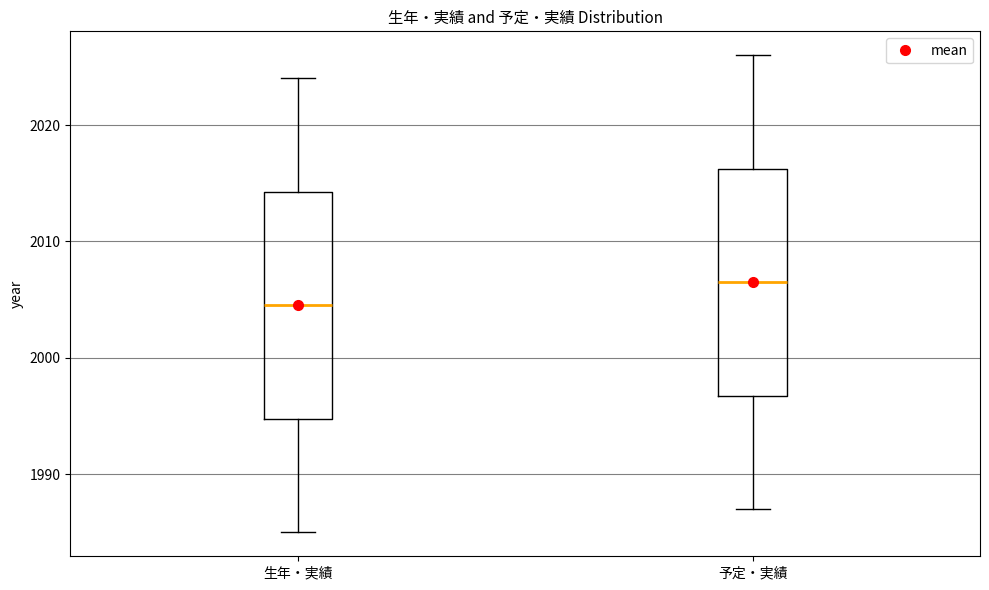

Where does the lower whisker of the box for 予定・実績 end on the y-axis? The values are not printed on the chart, so give them approximately, as read against the axis.

1987